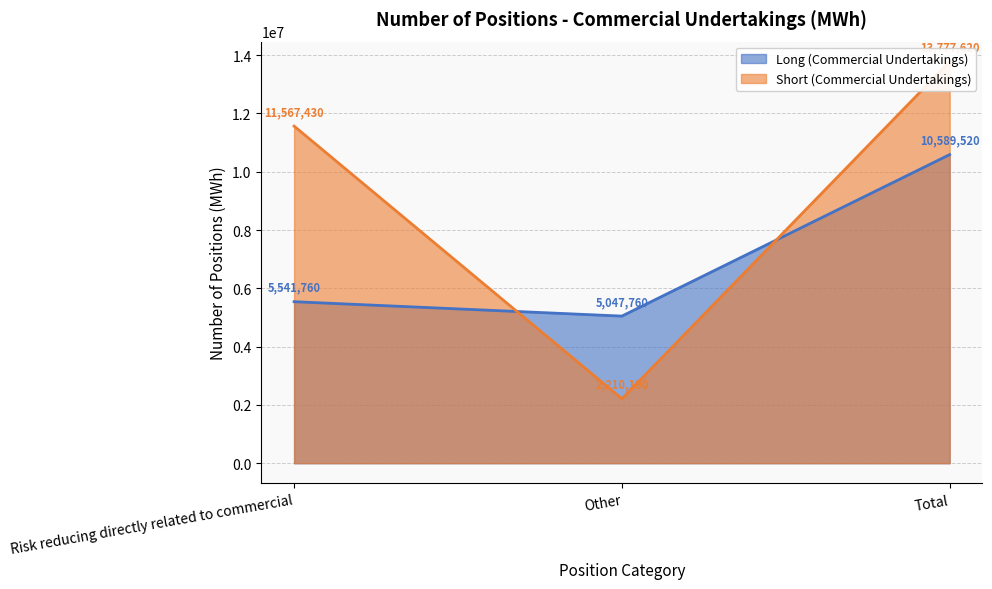

Rank the series by their average value, from lowest to highest.

Long (Commercial Undertakings), Short (Commercial Undertakings)